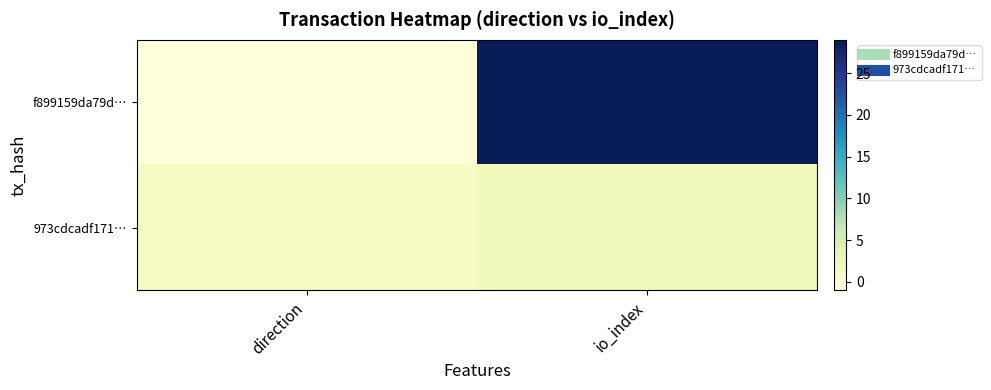

Which series has the largest range (max minus min)?

f899159da79d…